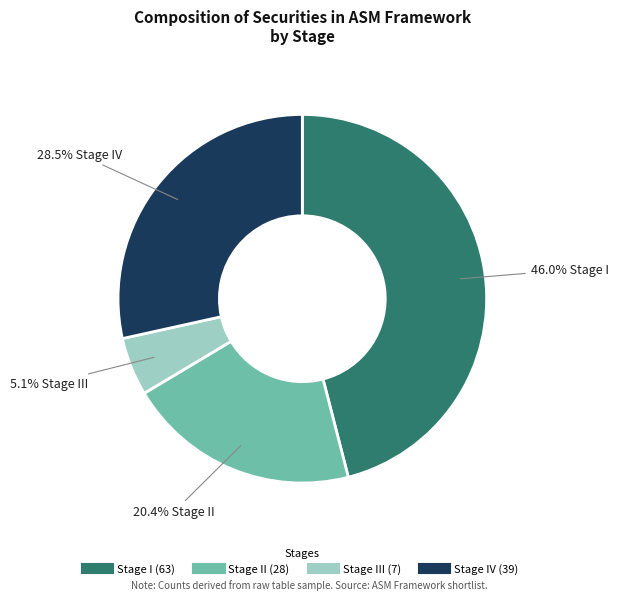

How many segments does this pie chart have?

4